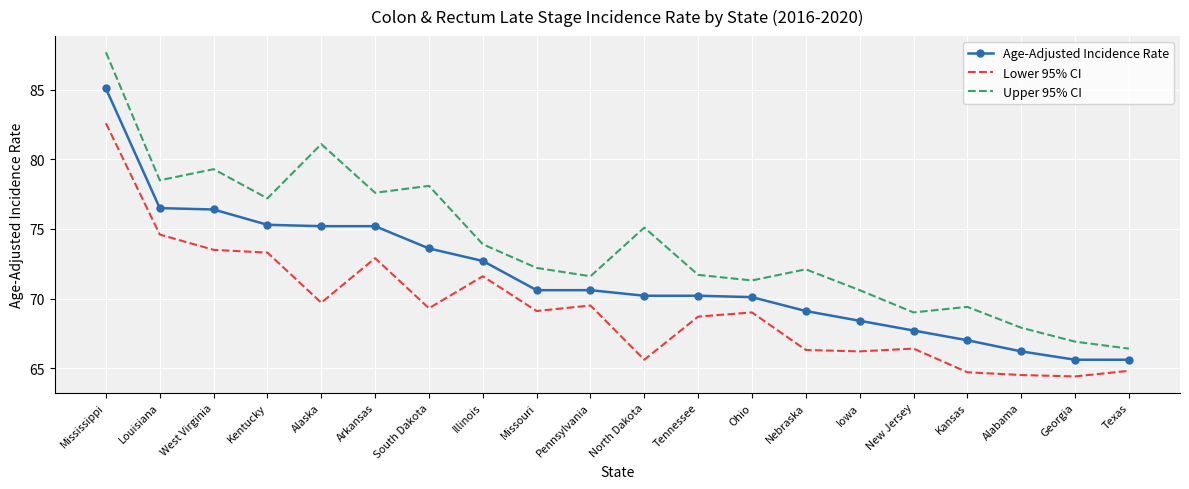

True or false: Age-Adjusted Incidence Rate and Upper 95% CI cross at least once.

False